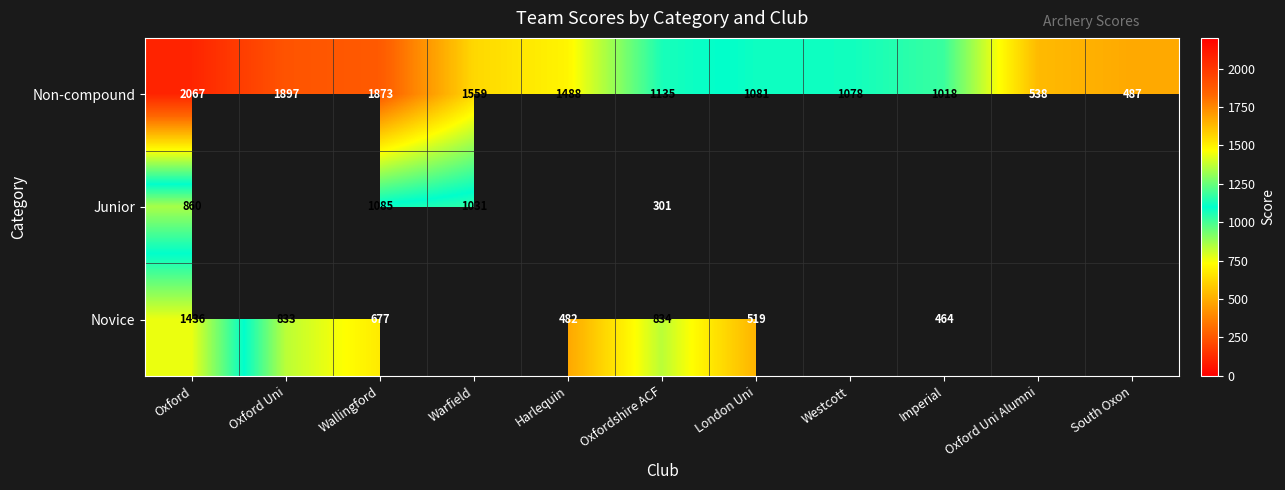

At which label is Non-compound closest to 1277?

Oxfordshire ACF